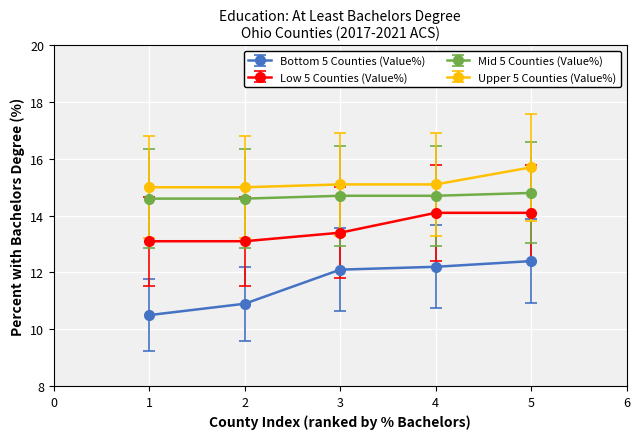

True or false: Low 5 Counties (Value%) and Upper 5 Counties (Value%) intersect in this chart.

False